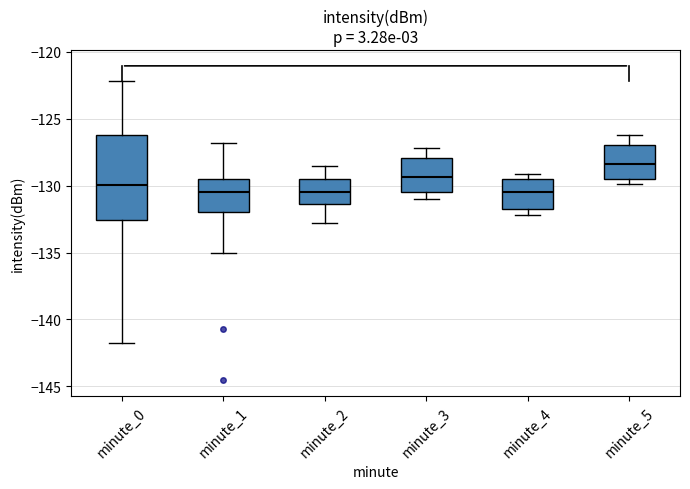

Reading left to right, read every box against the y-axis: the position of its median line, the range the box covers, and the ends of its whiskers. The values are not printed on the chart, so give them approximately, as read against the axis.

minute_0: median -130.0, box -132.5 to -126.0, whiskers -142.0 to -122.0
minute_1: median -130.5, box -132.0 to -129.5, whiskers -135.0 to -127.0
minute_2: median -130.5, box -131.5 to -129.5, whiskers -133.0 to -128.5
minute_3: median -129.5, box -130.5 to -128.0, whiskers -131.0 to -127.0
minute_4: median -130.5, box -132.0 to -129.5, whiskers -132.0 (just below the box's lower edge) to -129.0
minute_5: median -128.5, box -129.5 to -127.0, whiskers -130.0 to -126.0